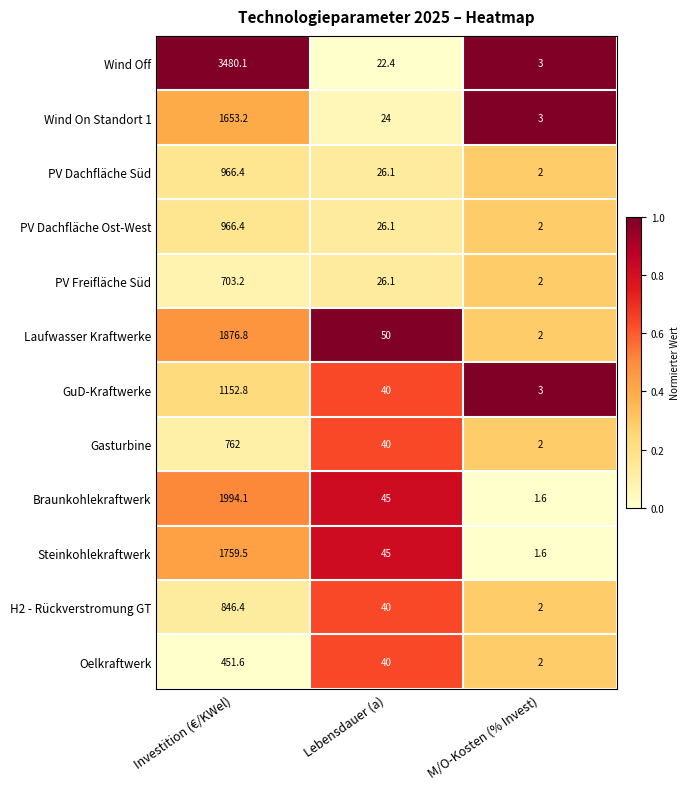

What is the sum of the Wind On Standort 1 values at Investition (€/KWel) and Lebensdauer (a)?

1677.2